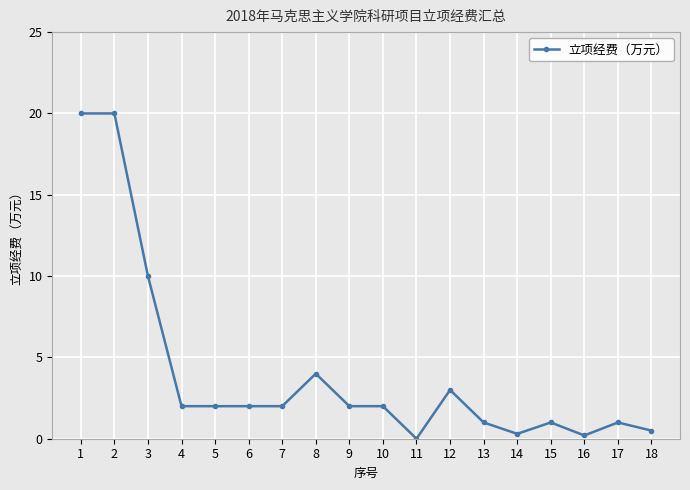

Does the chart have visible grid lines?

Yes